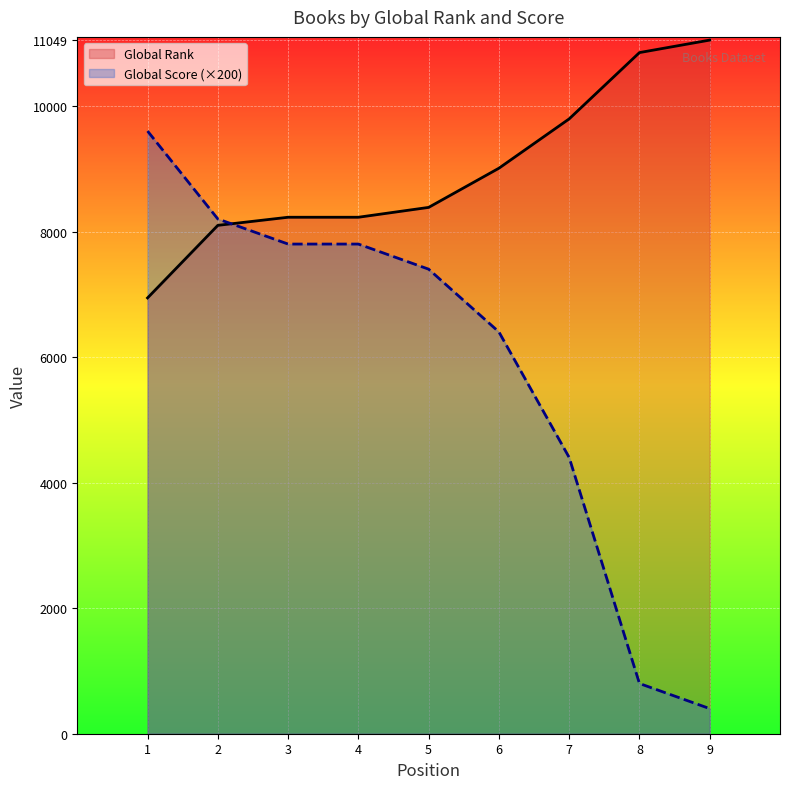

Which series has the largest range (max minus min)?

Global Score (×200)